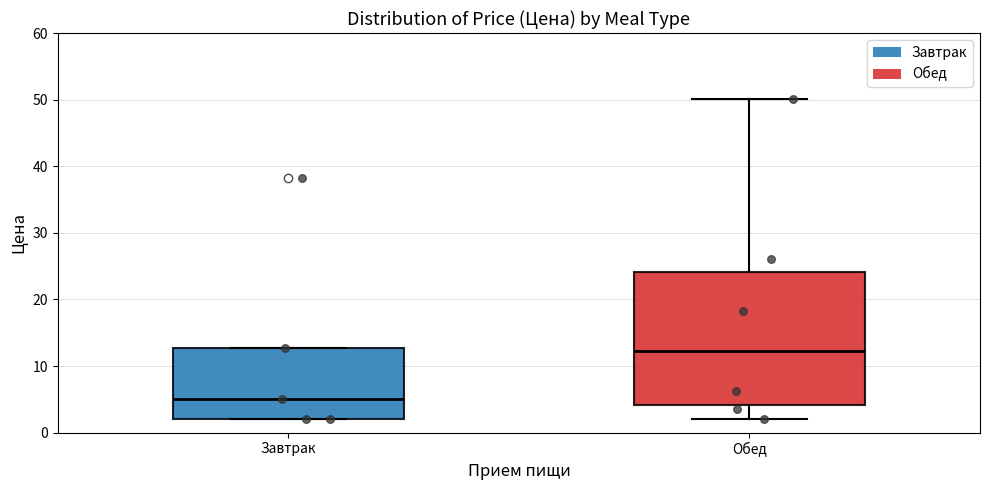

Reading left to right, read every box against the y-axis: the position of its median line, the range the box covers, and the ends of its whiskers. The values are not printed on the chart, so give them approximately, as read against the axis.

Завтрак: median 5, box 2 to 13, whiskers 2 to 13
Обед: median 12, box 4 to 24, whiskers 2 to 50